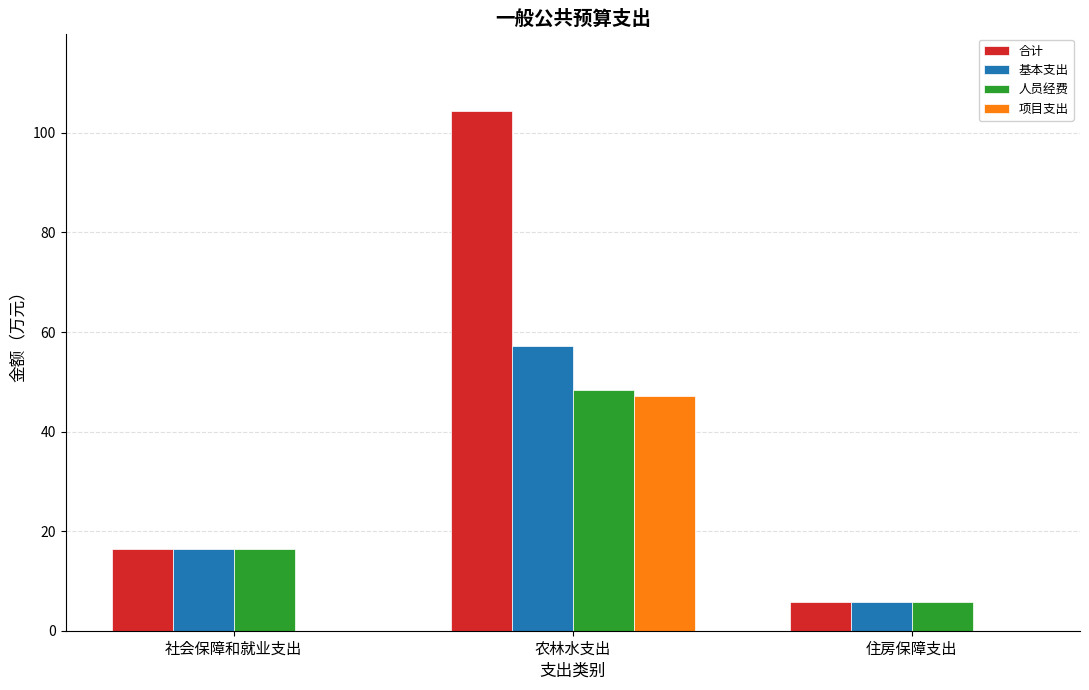

Reading left to right, list all the values displayed in this chart.

合计: 16.5	104.3	5.8
基本支出: 16.5	57.1	5.8
人员经费: 16.5	48.4	5.8
项目支出: 0.0	47.2	0.0